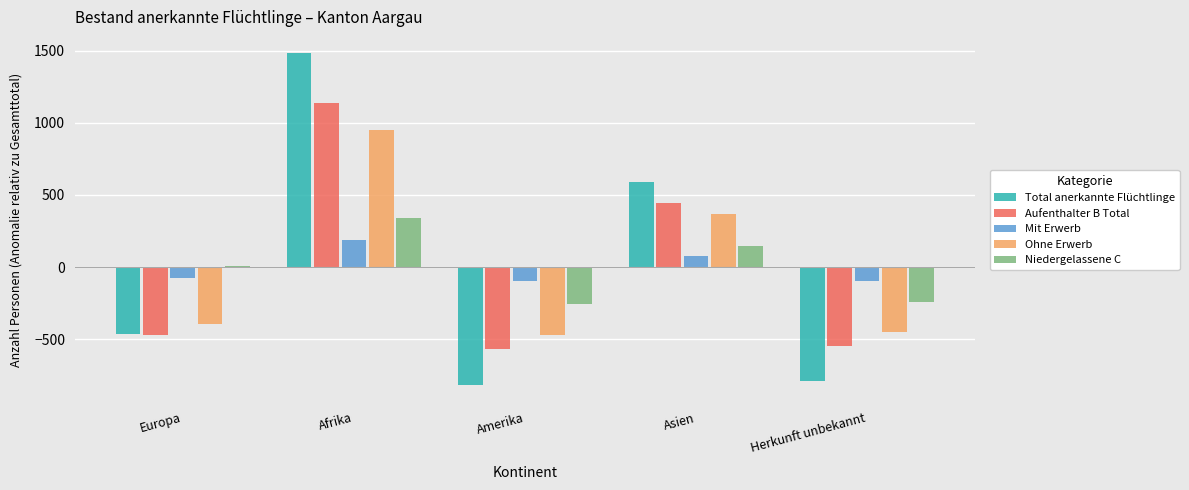

What is the label of the 3rd bar from the left?

Amerika